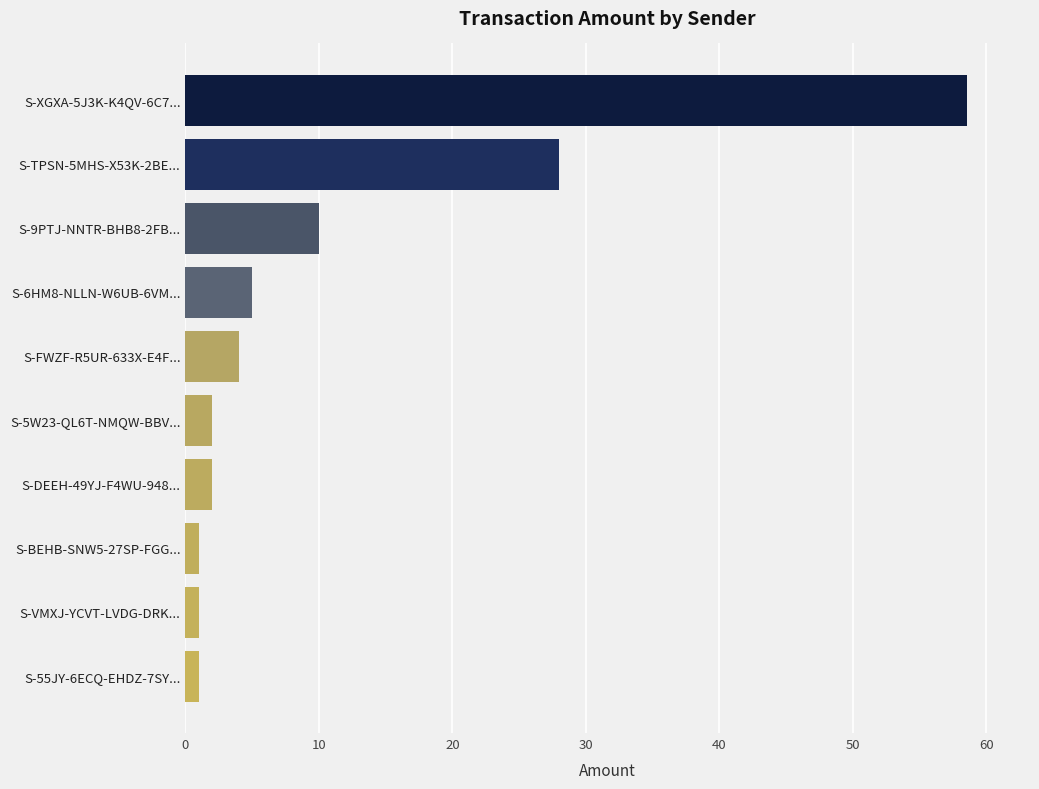

What is the average value?

11.3